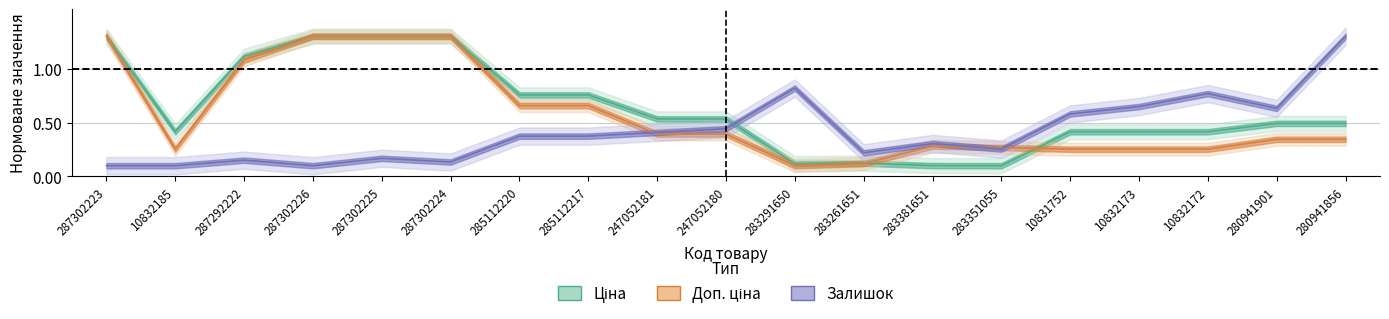

Does the chart have visible grid lines?

Yes